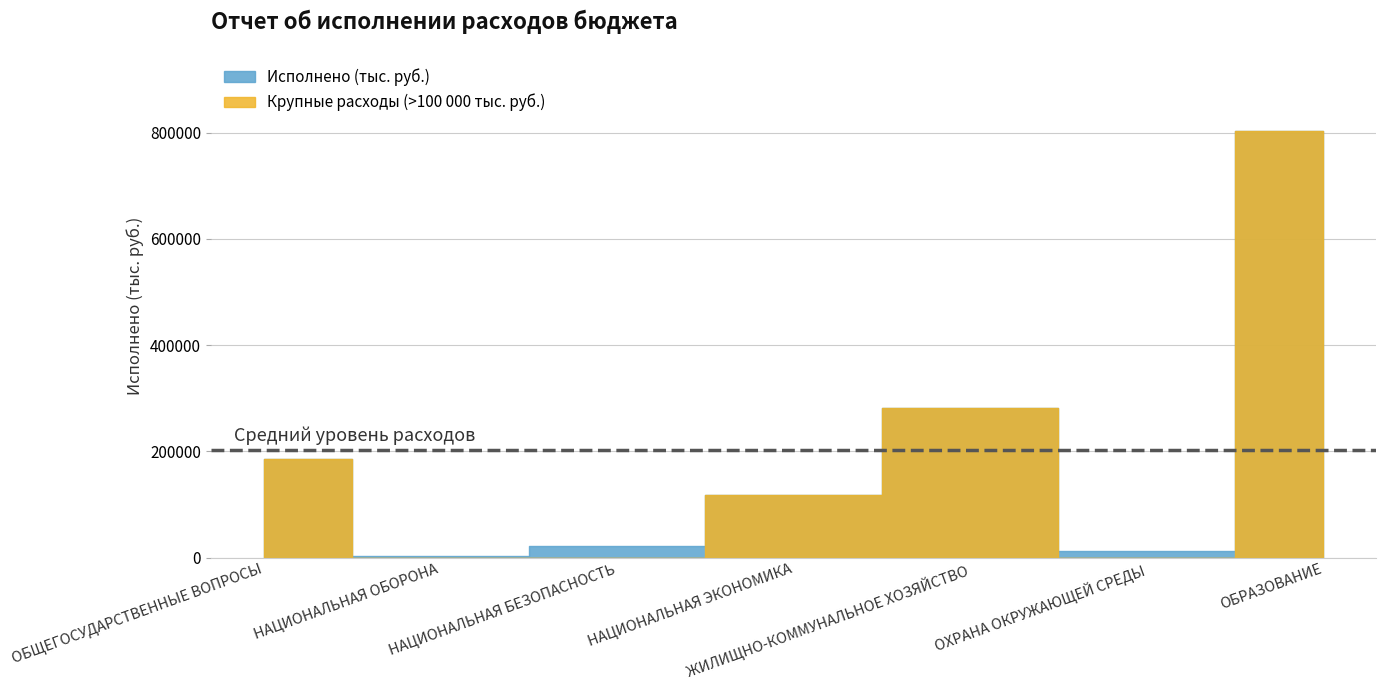

Does the chart display data point markers on the line(s)?

No